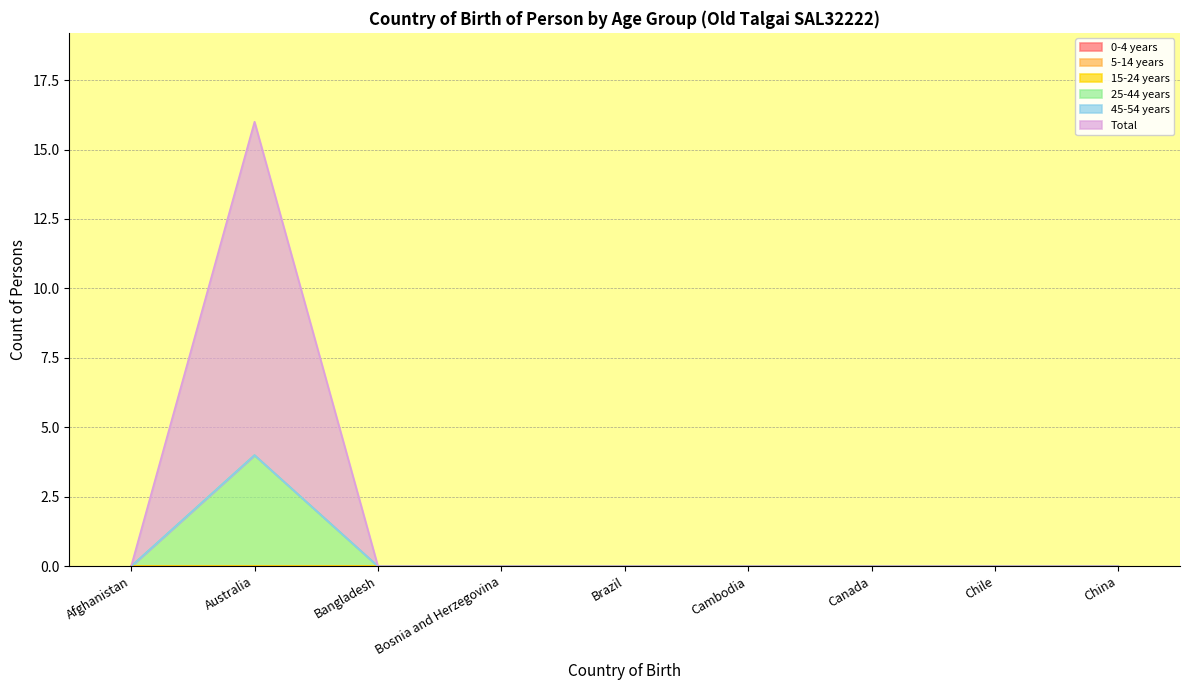

Where is the first local maximum for Total?

Australia